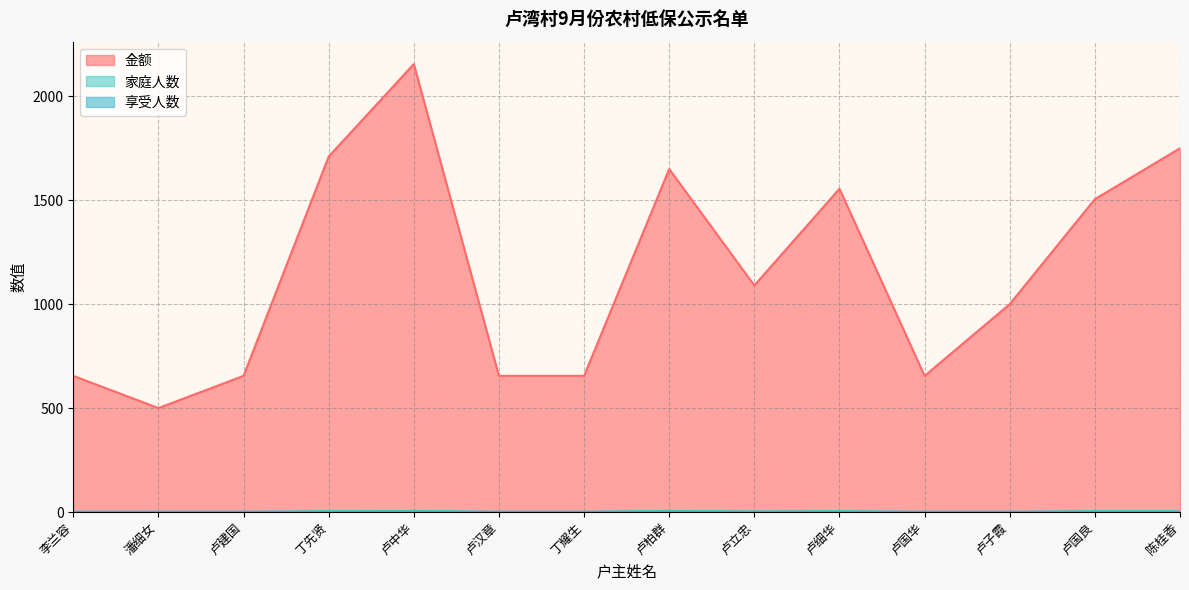

True or false: 金额 has a value of 904 at 陈桂香.

False